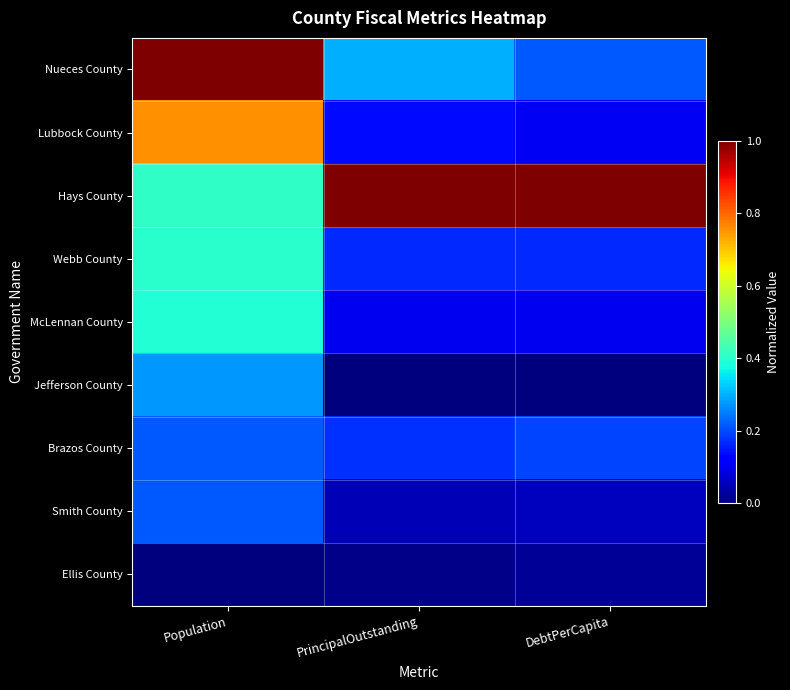

Reading right to left, what are all the values shown in this chart?

Nueces County: DebtPerCapita=0.2	PrincipalOutstanding=0.3	Population=1.0
Lubbock County: DebtPerCapita=0.1	PrincipalOutstanding=0.1	Population=0.8
Hays County: DebtPerCapita=1.0	PrincipalOutstanding=1.0	Population=0.4
Webb County: DebtPerCapita=0.2	PrincipalOutstanding=0.2	Population=0.4
McLennan County: DebtPerCapita=0.1	PrincipalOutstanding=0.1	Population=0.4
Jefferson County: DebtPerCapita=0.0	PrincipalOutstanding=0.0	Population=0.3
Brazos County: DebtPerCapita=0.2	PrincipalOutstanding=0.2	Population=0.2
Smith County: DebtPerCapita=0.1	PrincipalOutstanding=0.0	Population=0.2
Ellis County: DebtPerCapita=0.0	PrincipalOutstanding=0.0	Population=0.0